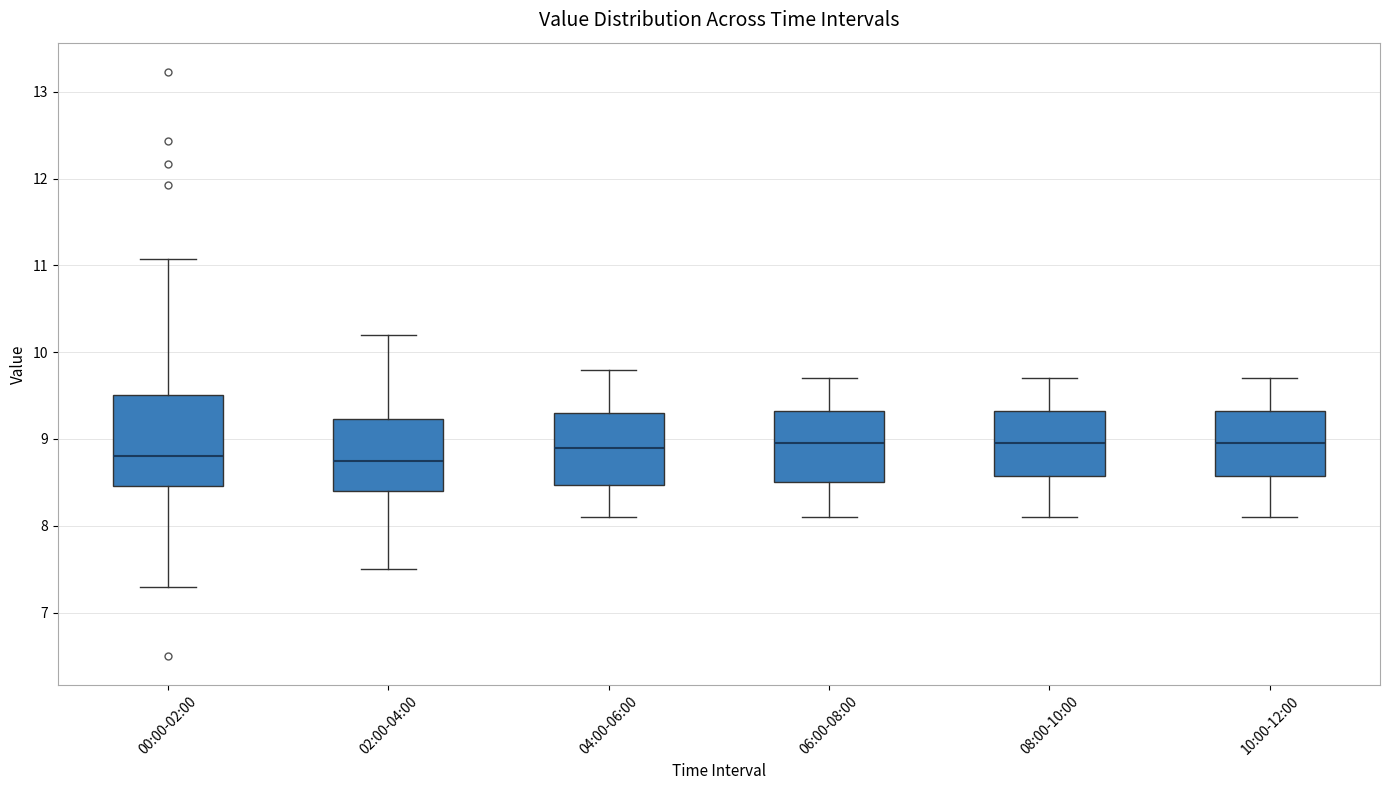

Where does the median line of the box for 06:00-08:00 sit on the y-axis? The values are not printed on the chart, so give them approximately, as read against the axis.

9.0